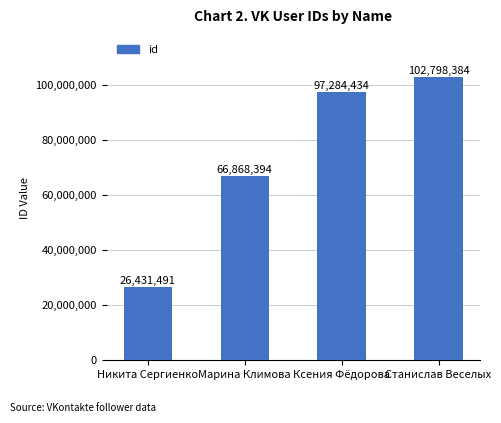

Which has a higher value, Марина Климова or Никита Сергиенко?

Марина Климова